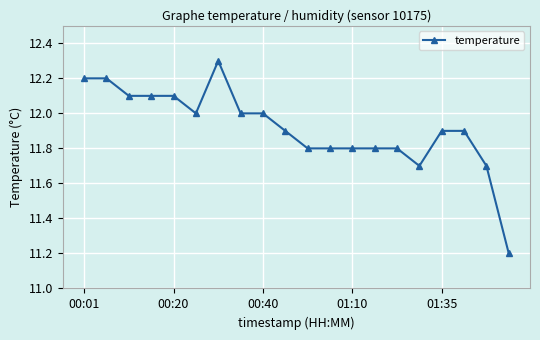

What is the sum of all values?

238.3